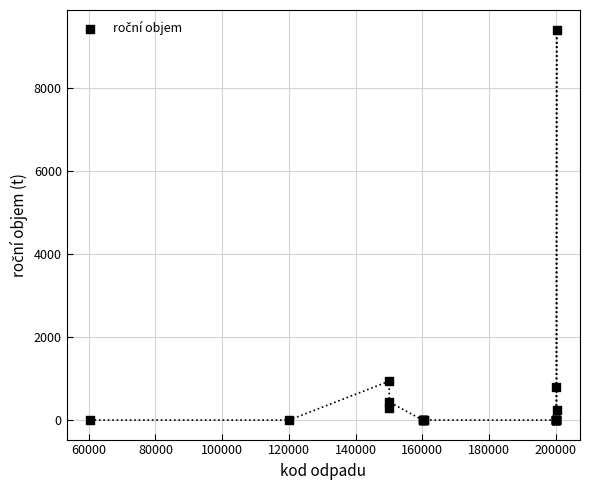

What Y value in the scatter plot is closest to 4699?

935.6